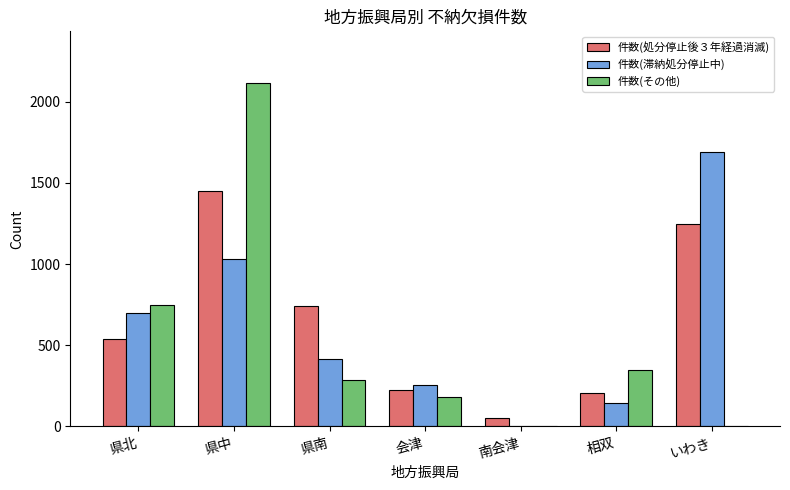

The value of 件数(その他) at 県南 is 286. True or false?

True